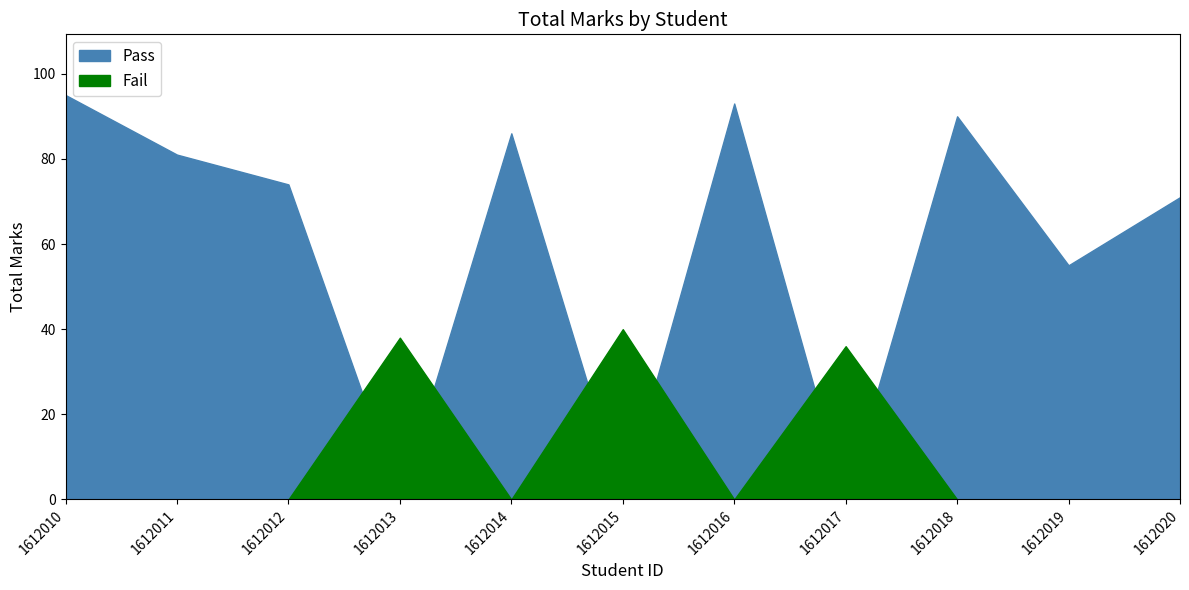

True or false: Pass and Fail cross at least once.

False